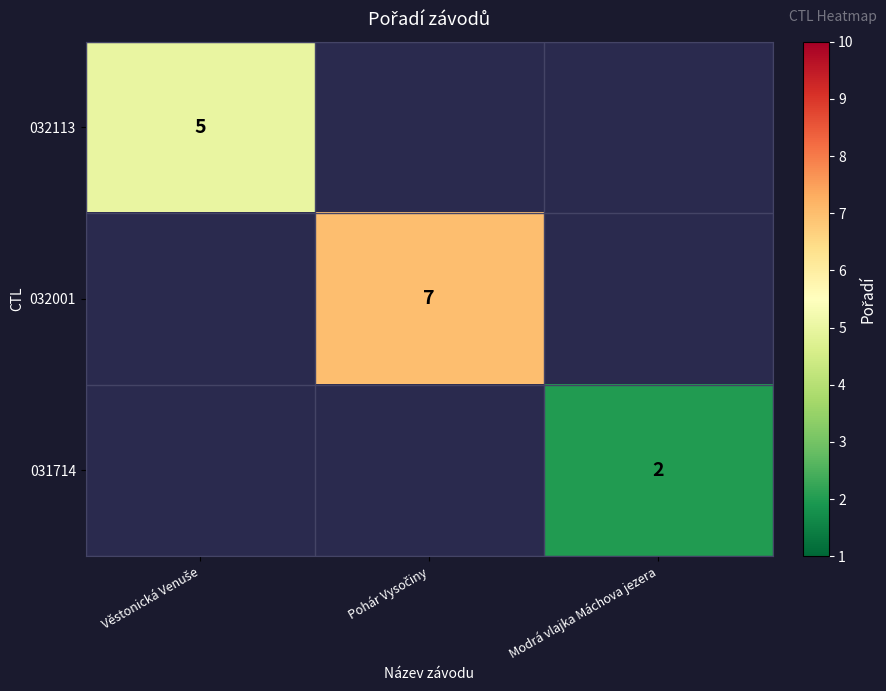

Which category has the highest value across all series?

Pohár Vysočiny